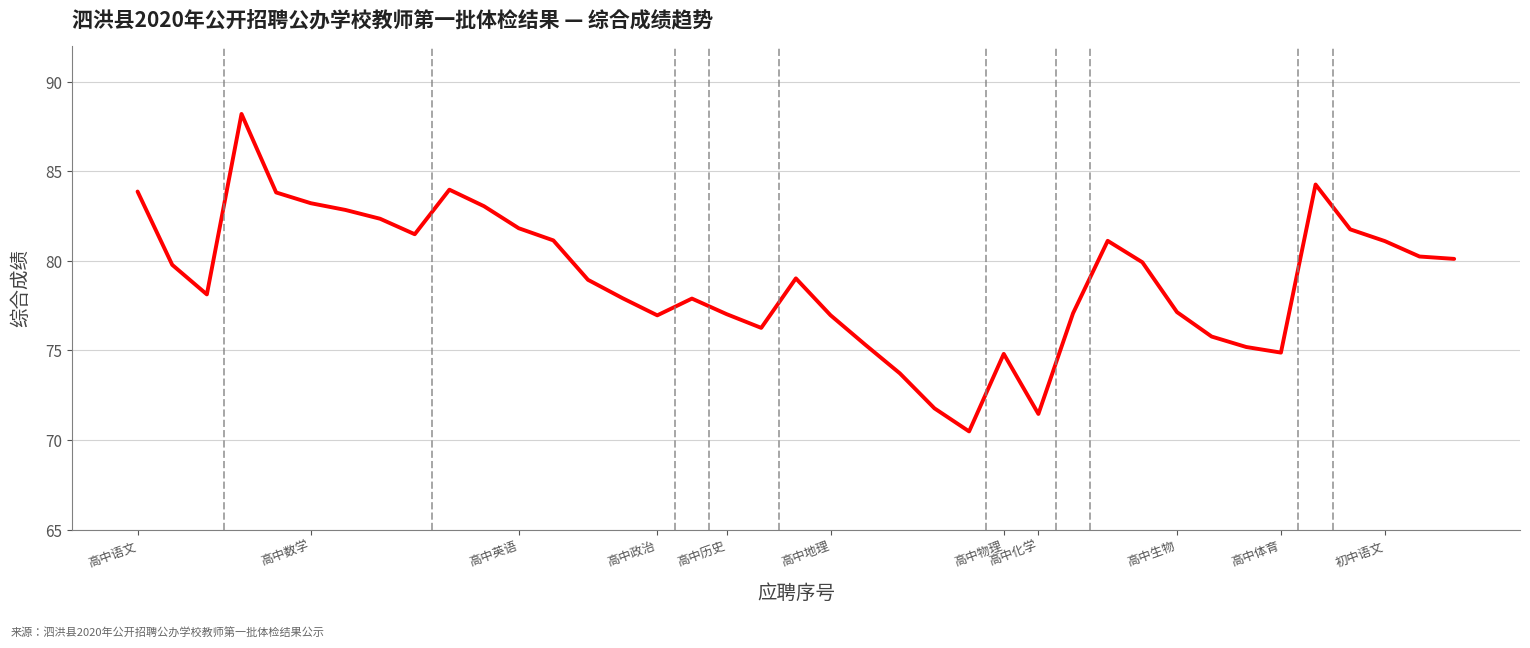

What is the difference between the maximum and minimum values?

17.7